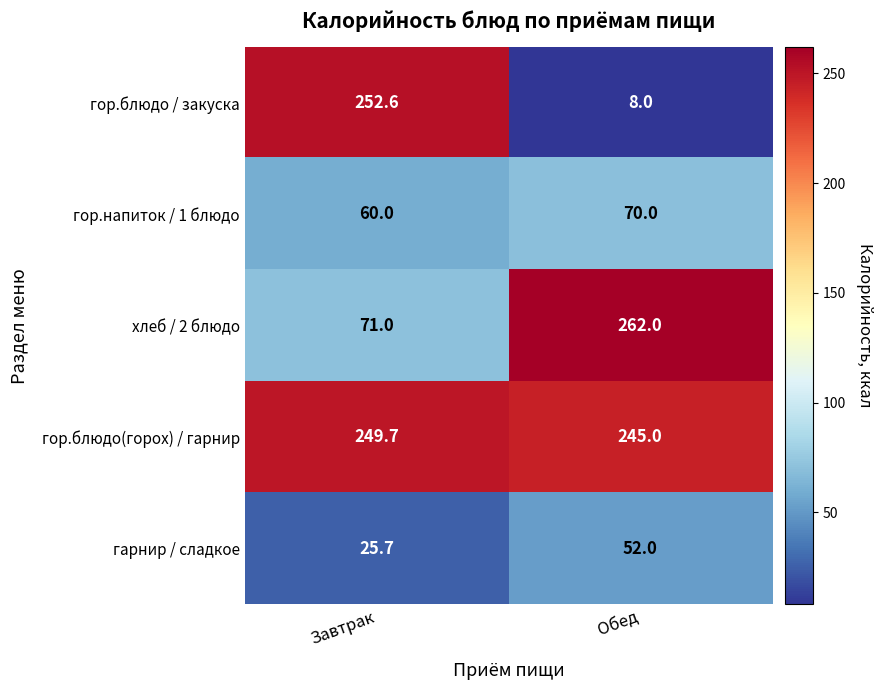

The гор.блюдо(горох) / гарнир series shows 114.6 at Обед. True or false?

False